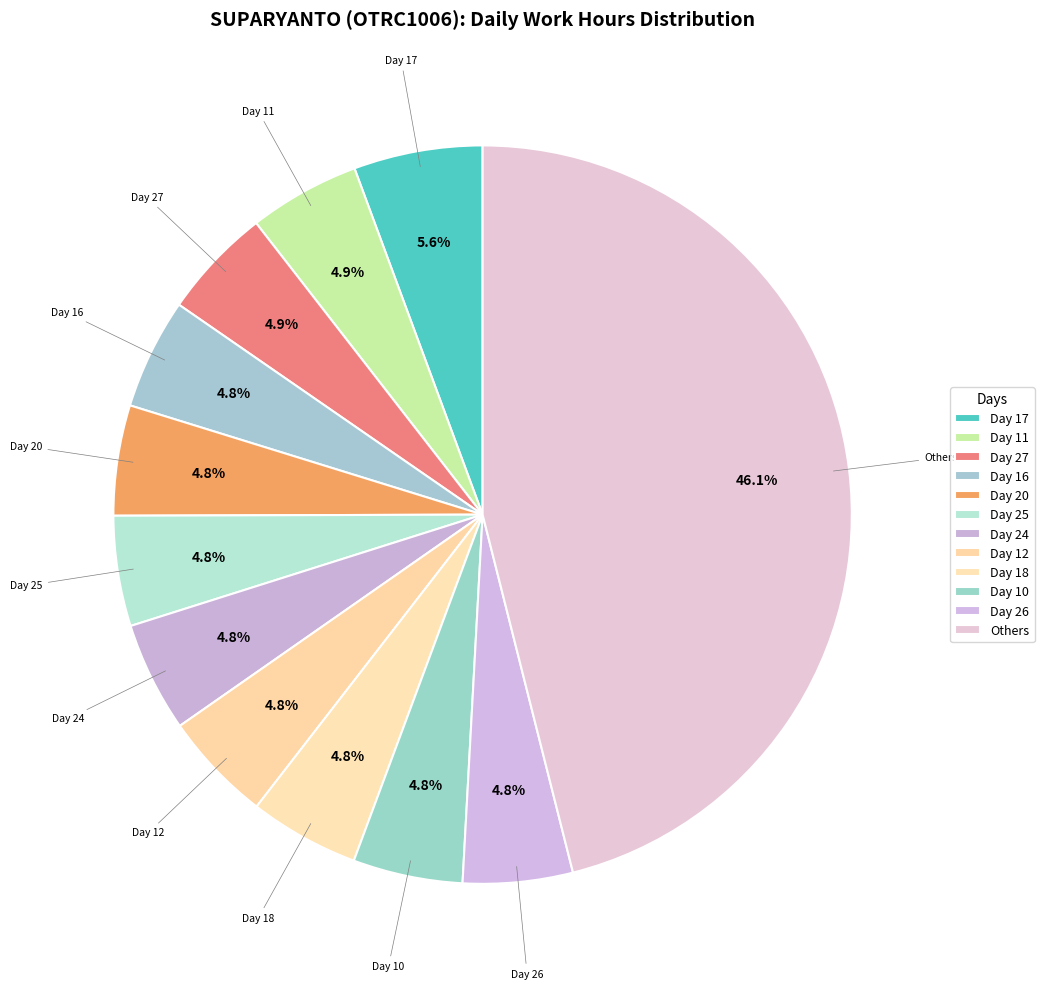

Is there a majority slice in this chart?

No